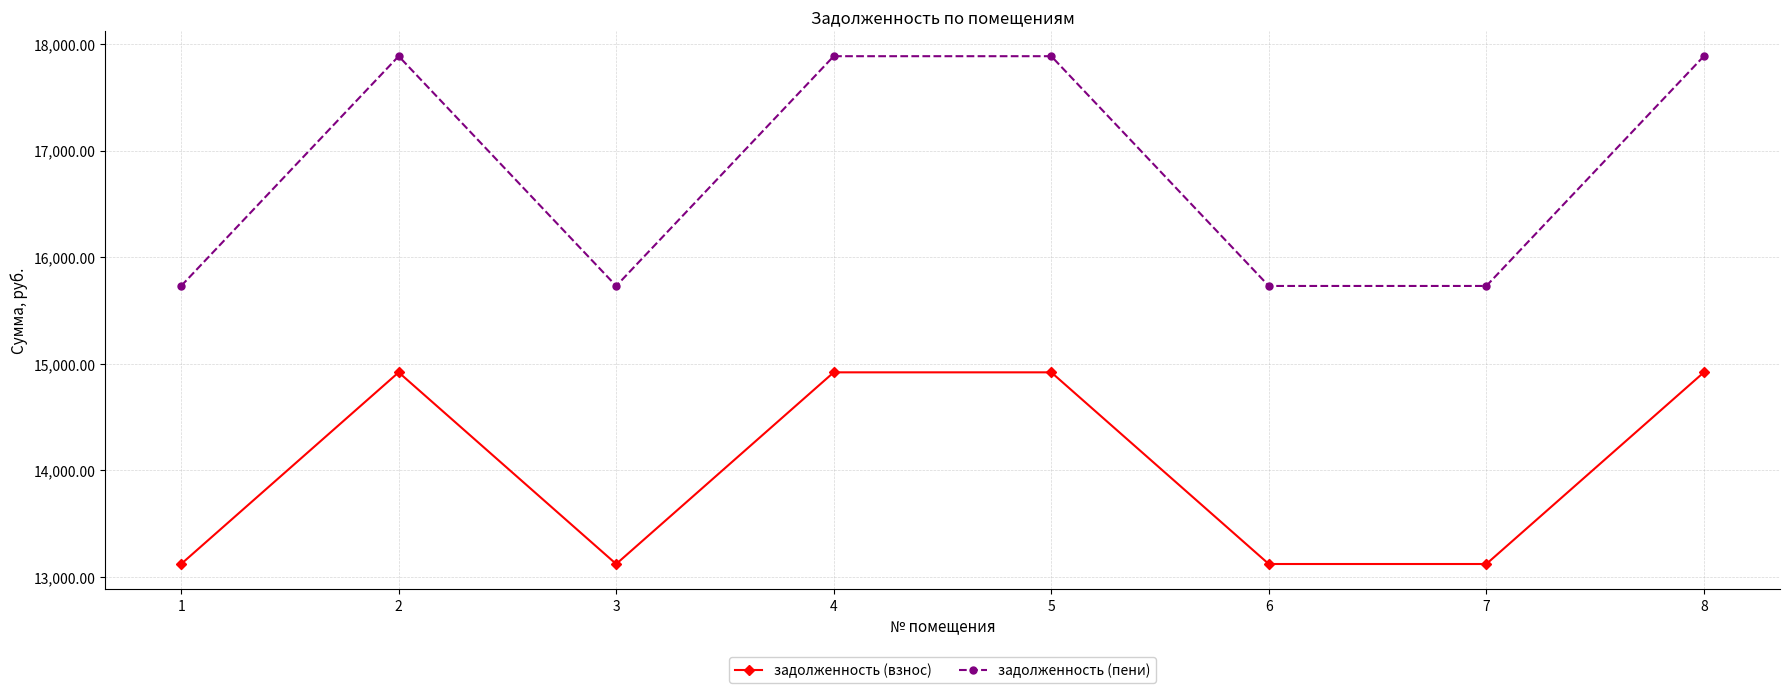

What is the value of the задолженность (взнос) point at the 1st from the left?

13122.5